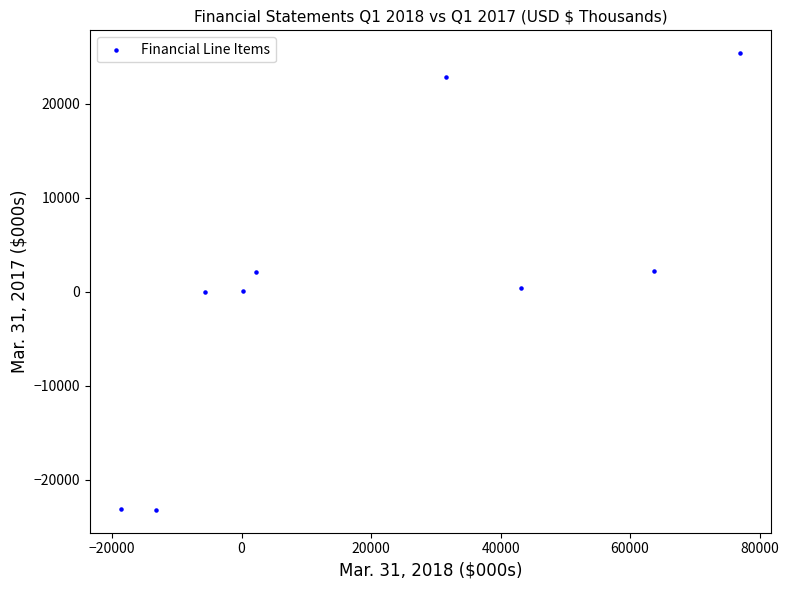

What is the range of X values (max minus min)?

95608